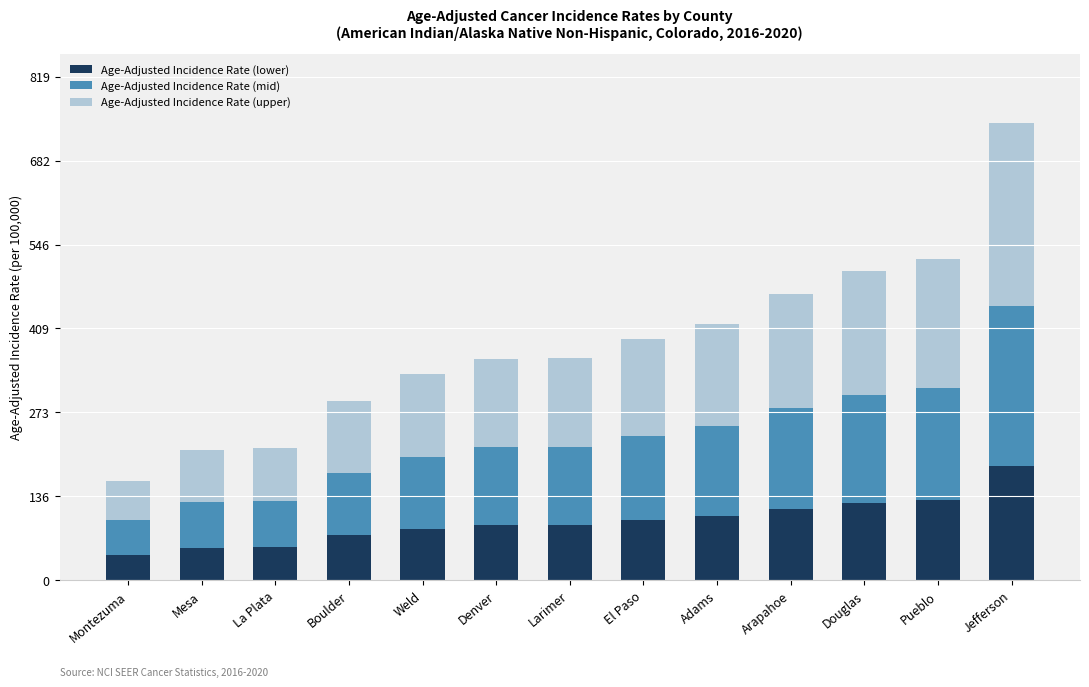

How many values in the Age-Adjusted Incidence Rate (lower) series are below 90?

5